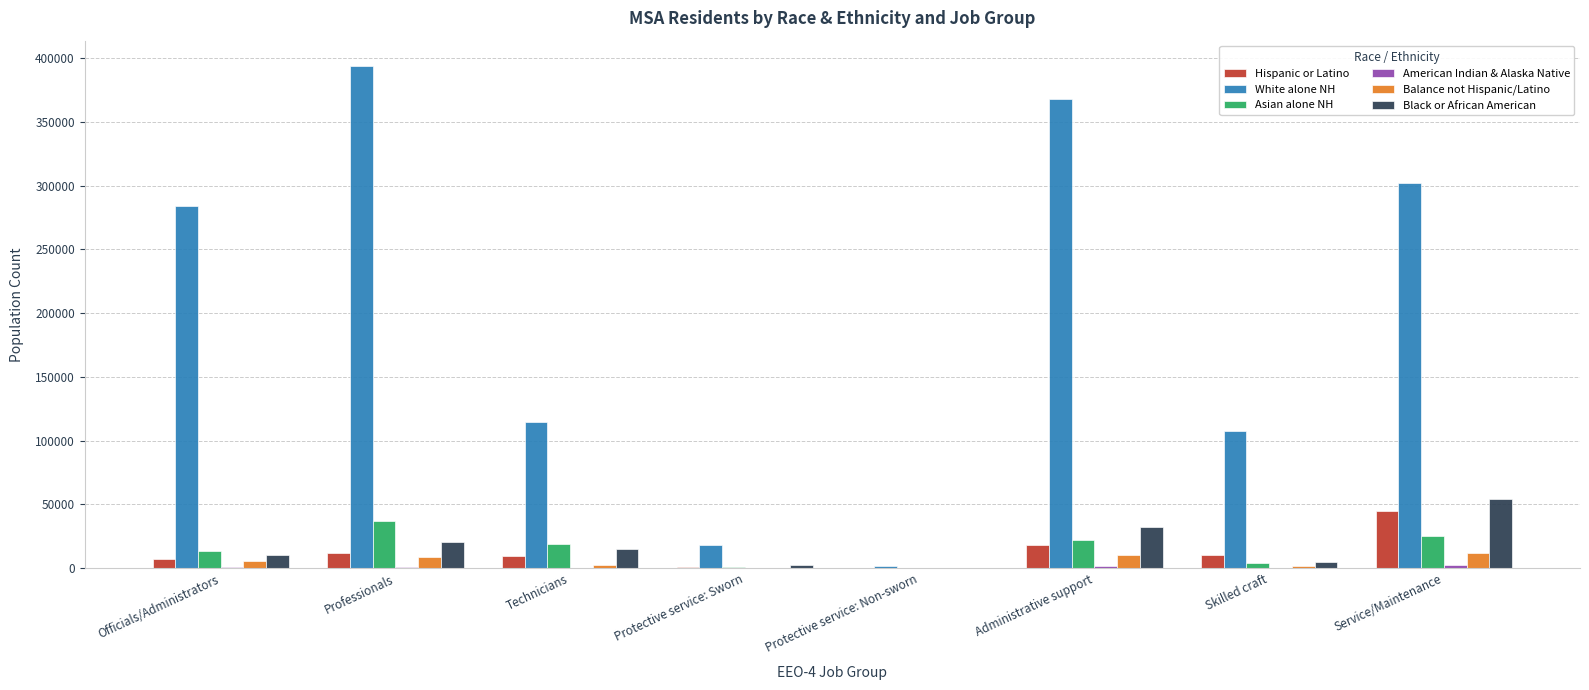

What is the maximum value for White alone NH?

394050